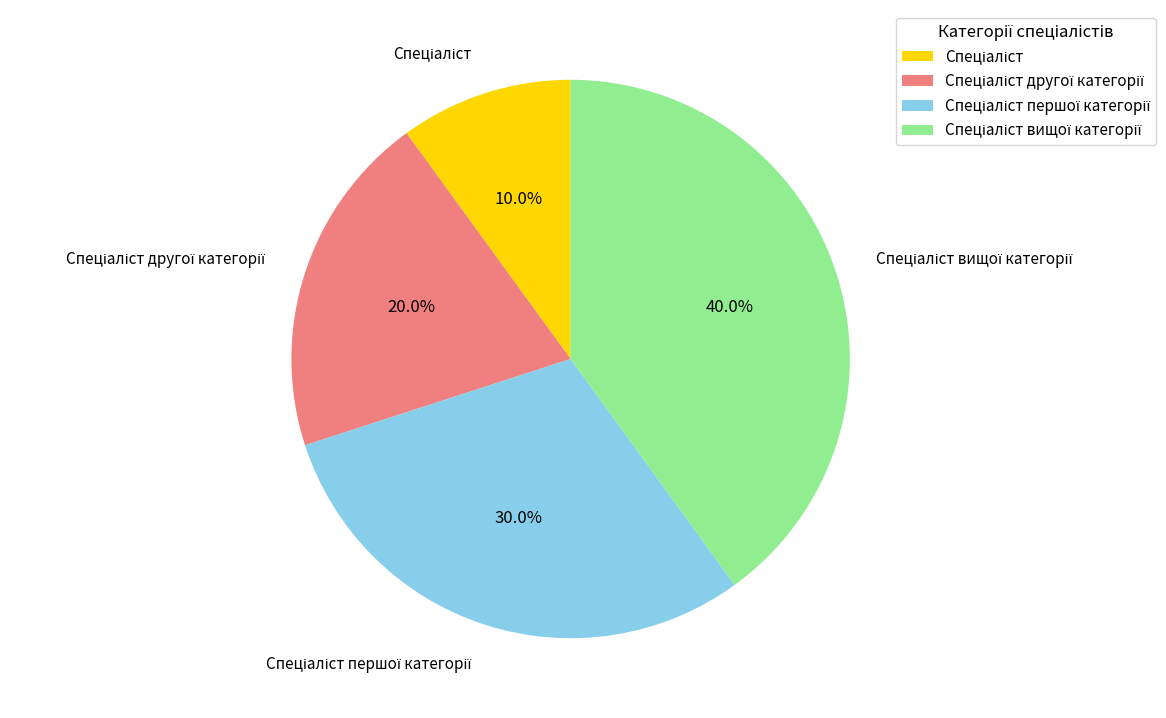

Count the number of slices in the pie.

4